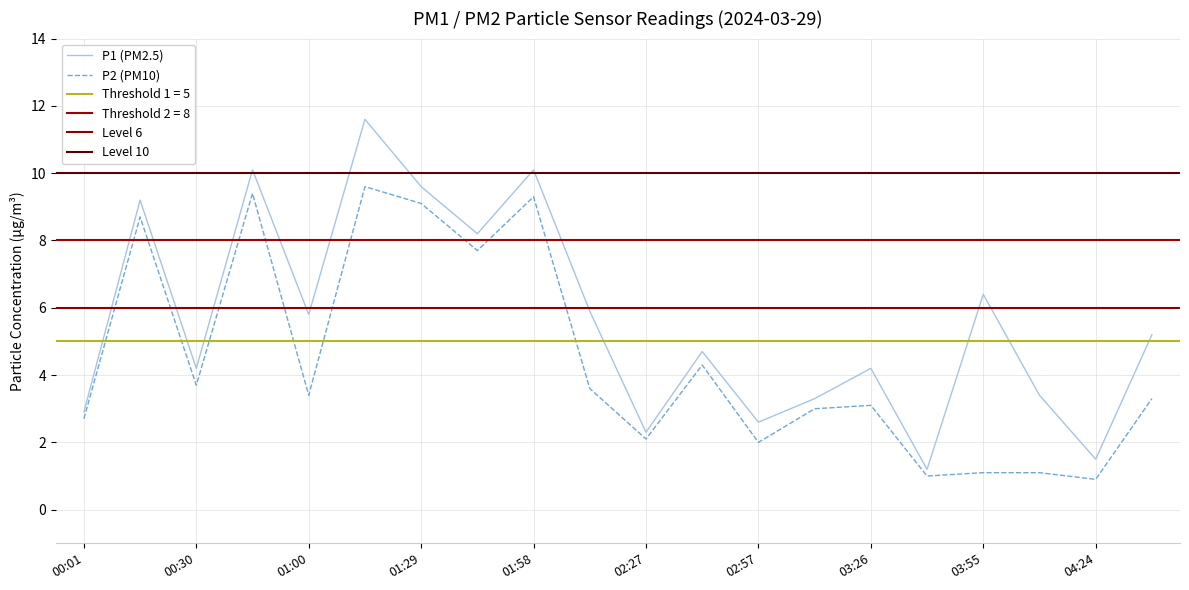

Reading left to right, transcribe all the data shown in this chart.

P1: 00:01=2.9	00:16=9.2	00:30=4.2	00:45=10.1	01:00=5.8	01:14=11.6	01:29=9.6	01:43=8.2	01:58=10.1	02:13=5.9	02:27=2.3	02:42=4.7	02:57=2.6	03:11=3.3	03:26=4.2	03:40=1.2	03:55=6.4	04:10=3.4	04:24=1.5	04:39=5.2
P2: 00:01=2.7	00:16=8.7	00:30=3.7	00:45=9.4	01:00=3.4	01:14=9.6	01:29=9.1	01:43=7.7	01:58=9.3	02:13=3.6	02:27=2.1	02:42=4.3	02:57=2.0	03:11=3.0	03:26=3.1	03:40=1.0	03:55=1.1	04:10=1.1	04:24=0.9	04:39=3.3